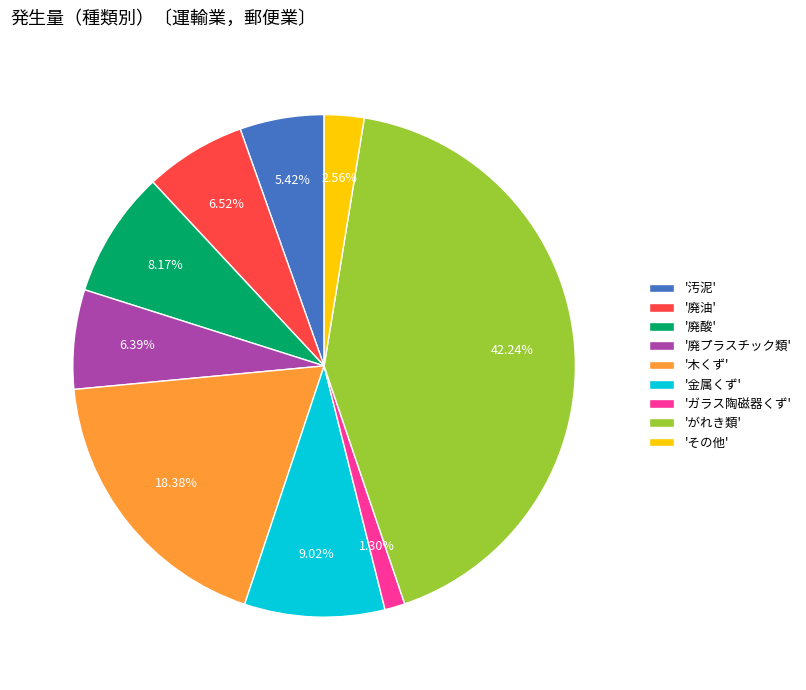

What is the smallest slice in the pie chart?

'ガラス陶磁器くず'